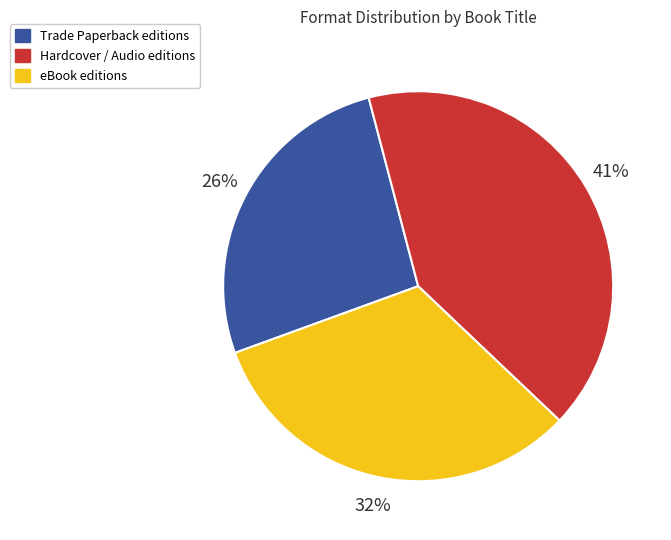

How many segments does this pie chart have?

3